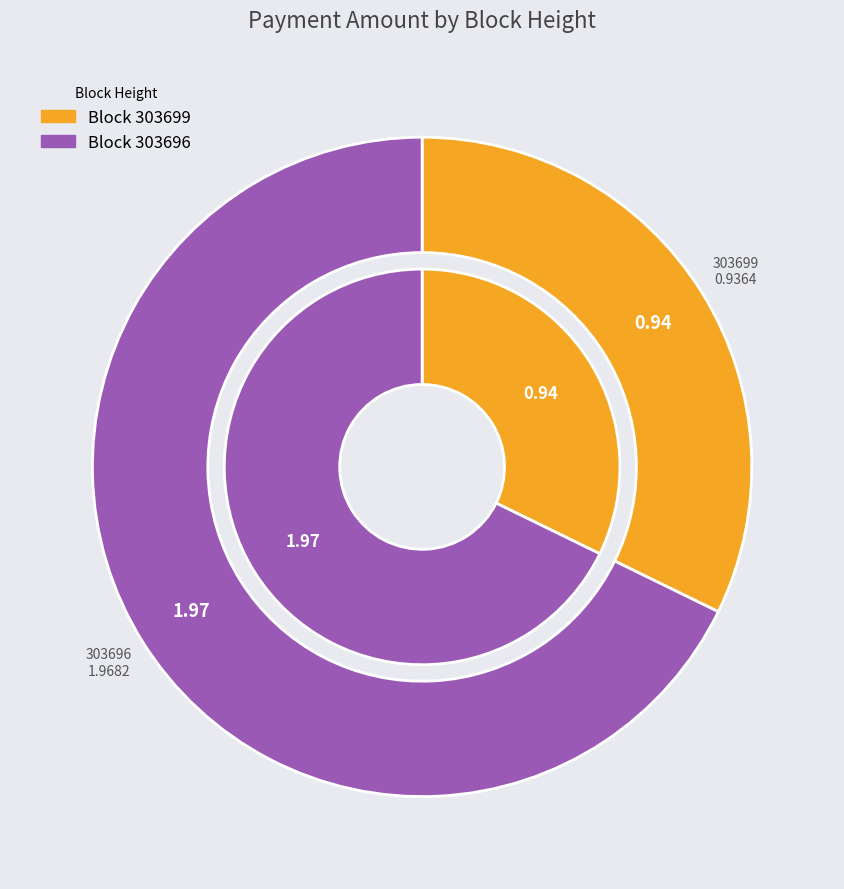

To the nearest percent, what is the difference between the largest and smallest slice percentages?

36%